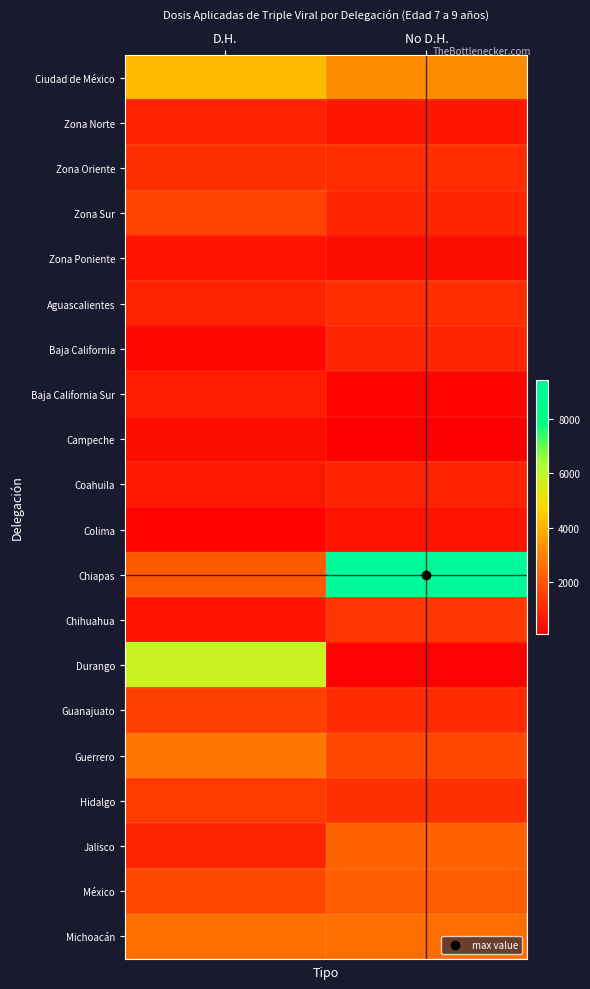

At how many categories does at least one series exceed 7395?

1